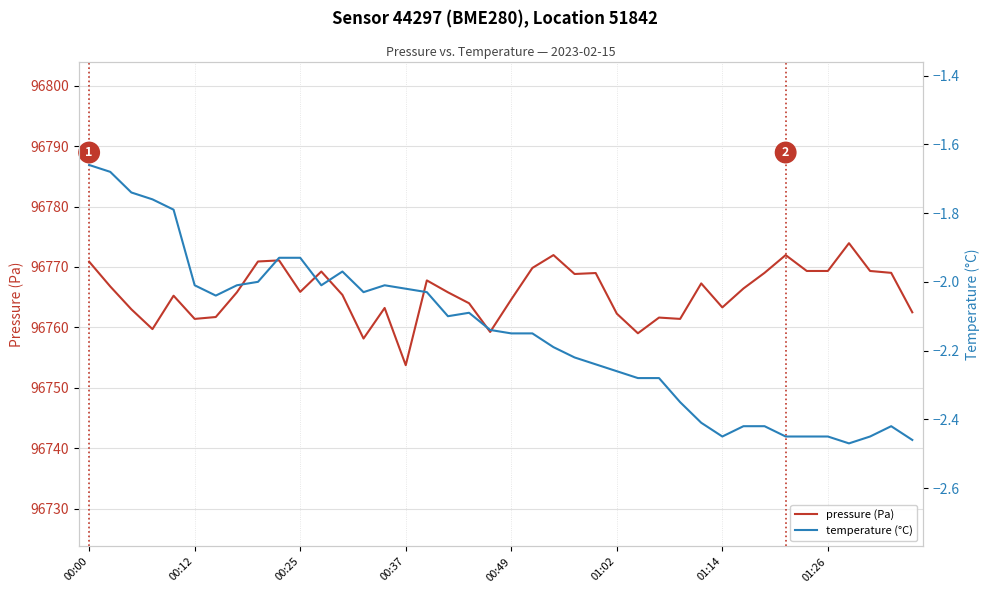

The value of pressure (Pa) at 01:14 is 159928.3. True or false?

False